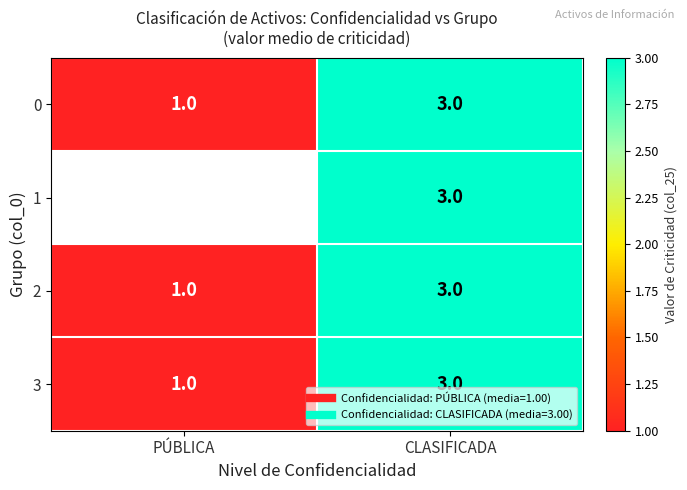

The value of 2 at CLASIFICADA is 2.0. True or false?

False